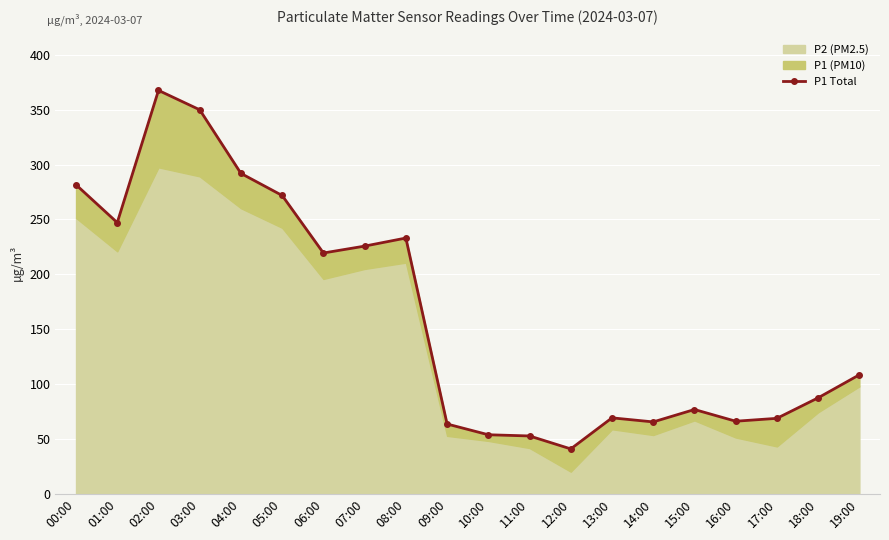

List the labels in order of value, largest first.

02:00, 03:00, 04:00, 00:00, 05:00, 01:00, 08:00, 07:00, 06:00, 19:00, 18:00, 15:00, 13:00, 17:00, 16:00, 14:00, 09:00, 10:00, 11:00, 12:00